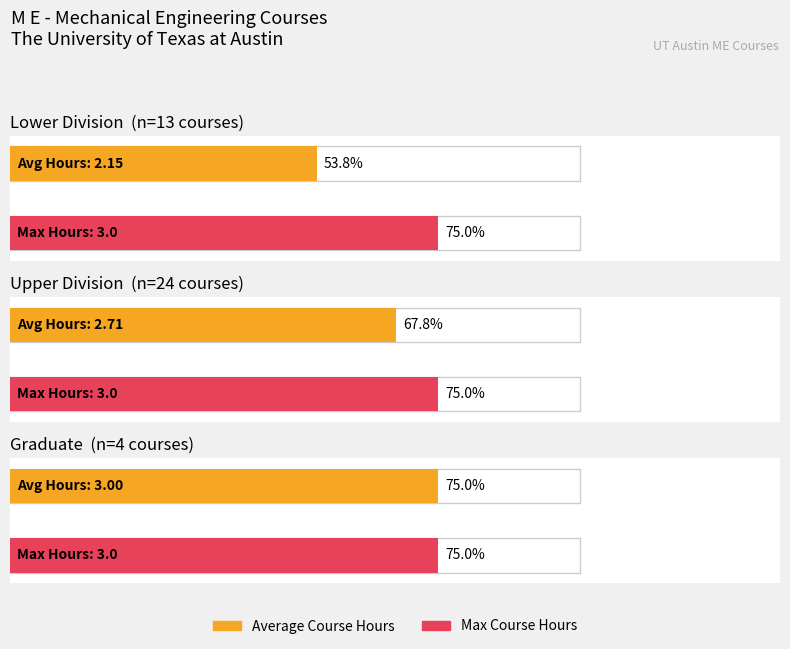

True or false: Average Course Hours has a value of 4.0 at 1.

False